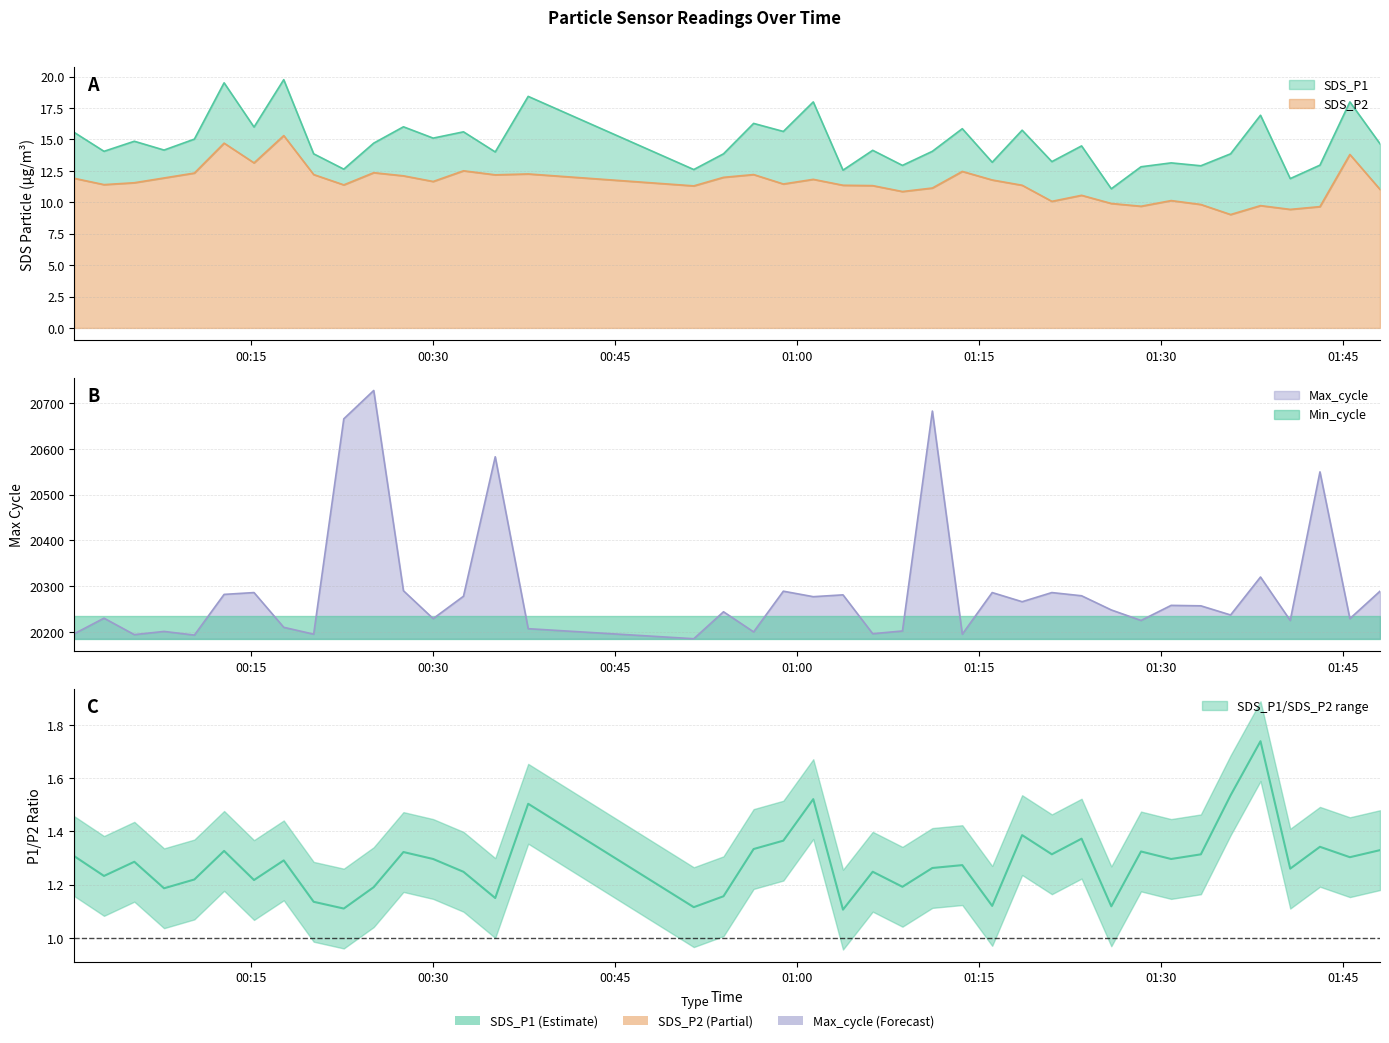

Which series changed the most between 2021/12/04 00:25:07 and 2021/12/04 01:28:22?

Max_cycle